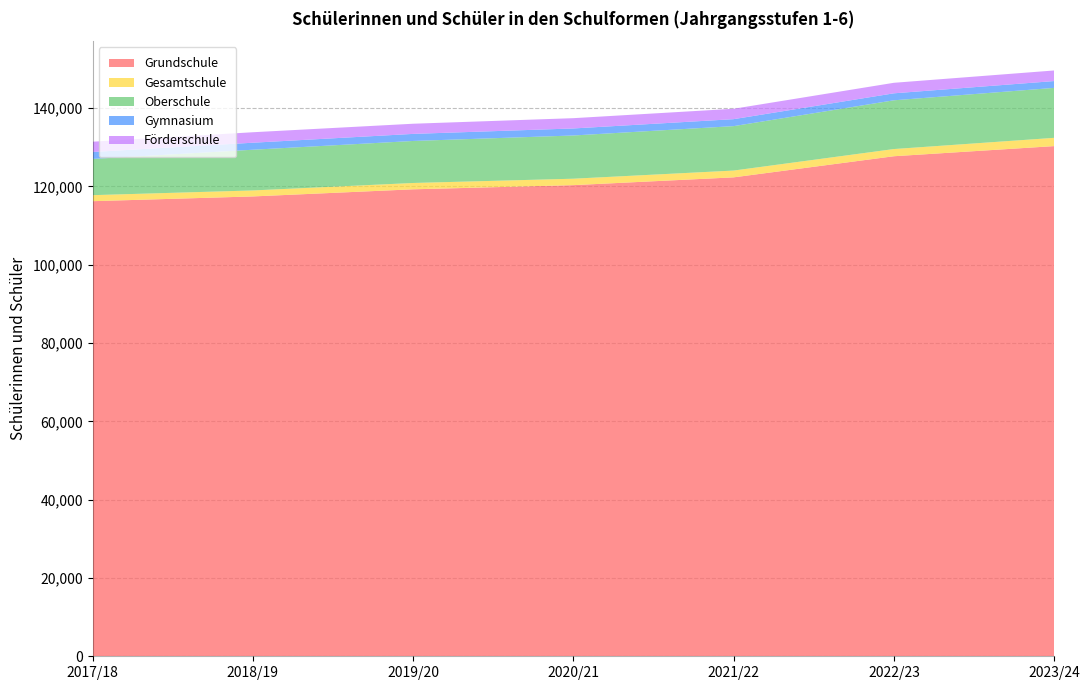

Reading right to left, extract all data points from this chart.

Grundschule: 130308	127721	122328	120337	119275	117455	116241
Gesamtschule: 2113	1837	1736	1646	1616	1529	1539
Oberschule: 12760	12451	11348	11040	10732	10399	9249
Gymnasium: 1741	1782	1779	1794	1806	1791	1778
Förderschule: 2705	2689	2655	2628	2595	2677	2625